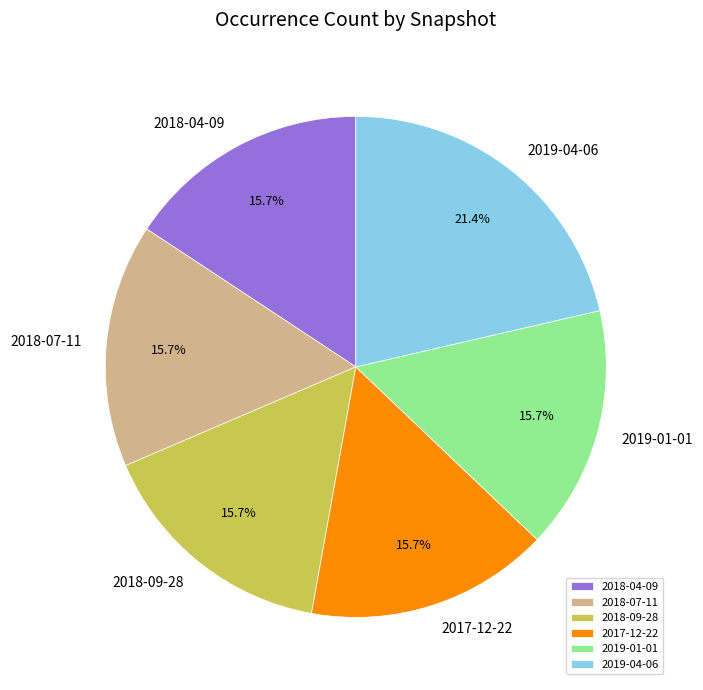

Is the sum of 2017-12-22 and 2018-04-09 greater than half?

No